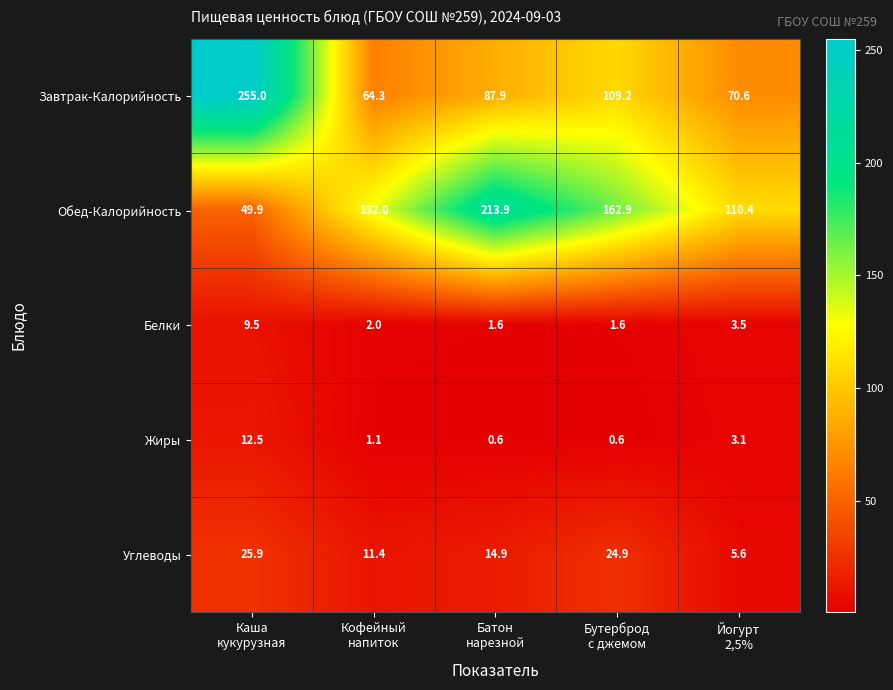

Reading left to right, extract all data points from this chart.

Завтрак-Калорийность: 255.0	64.3	87.9	109.2	70.6
Обед-Калорийность: 49.9	132.0	213.9	162.9	110.4
Белки: 9.5	2.0	1.6	1.6	3.5
Жиры: 12.5	1.1	0.6	0.6	3.1
Углеводы: 25.9	11.4	14.9	24.9	5.6